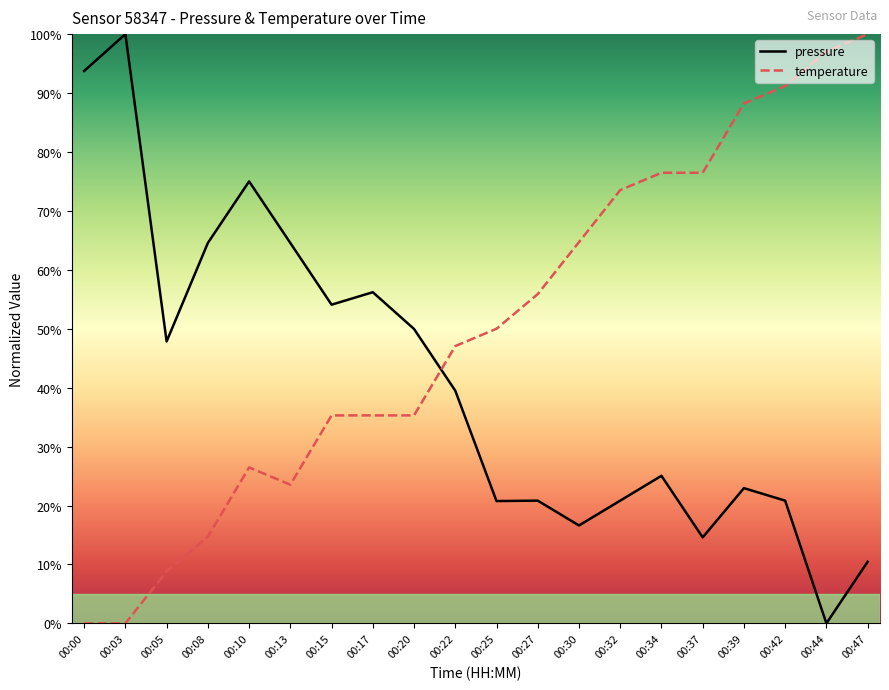

What is the maximum value shown in the chart?

100.0